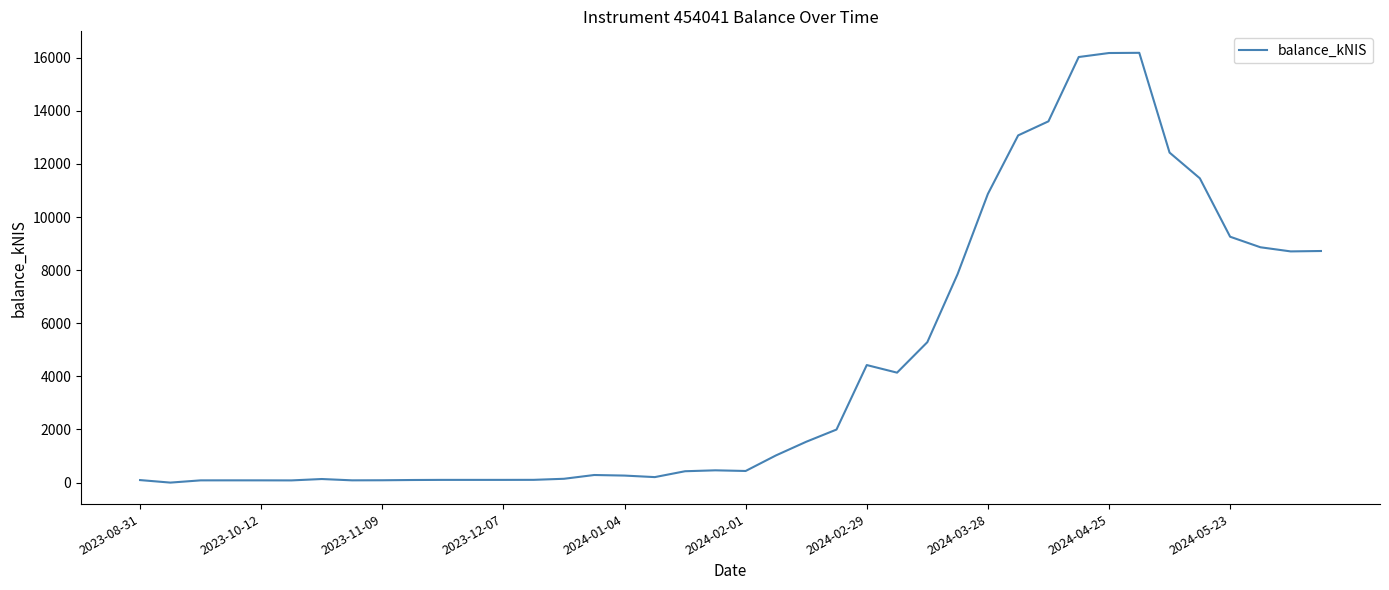

Does the chart have visible grid lines?

No